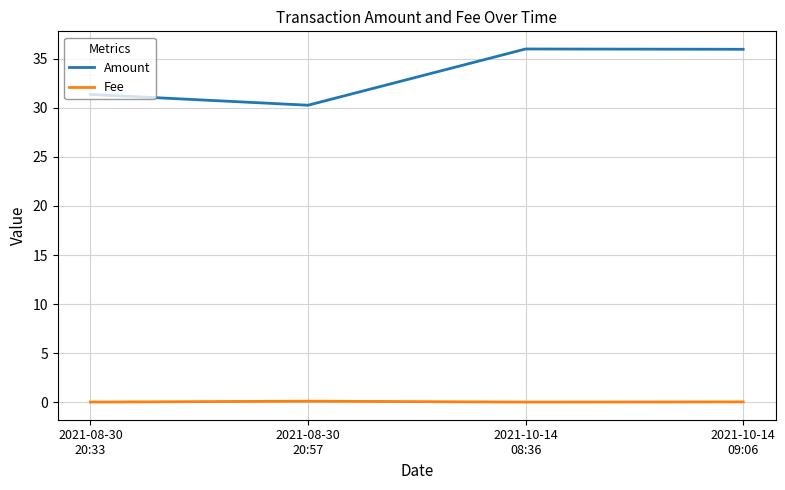

True or false: Fee and Amount intersect in this chart.

False